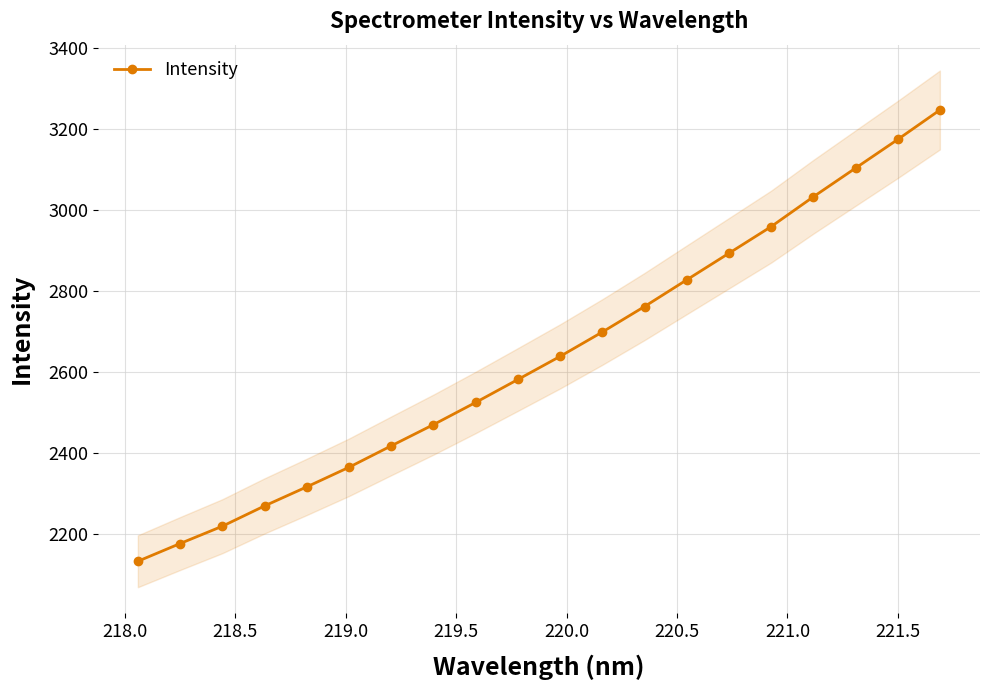

What is the maximum value for Intensity?

3247.2